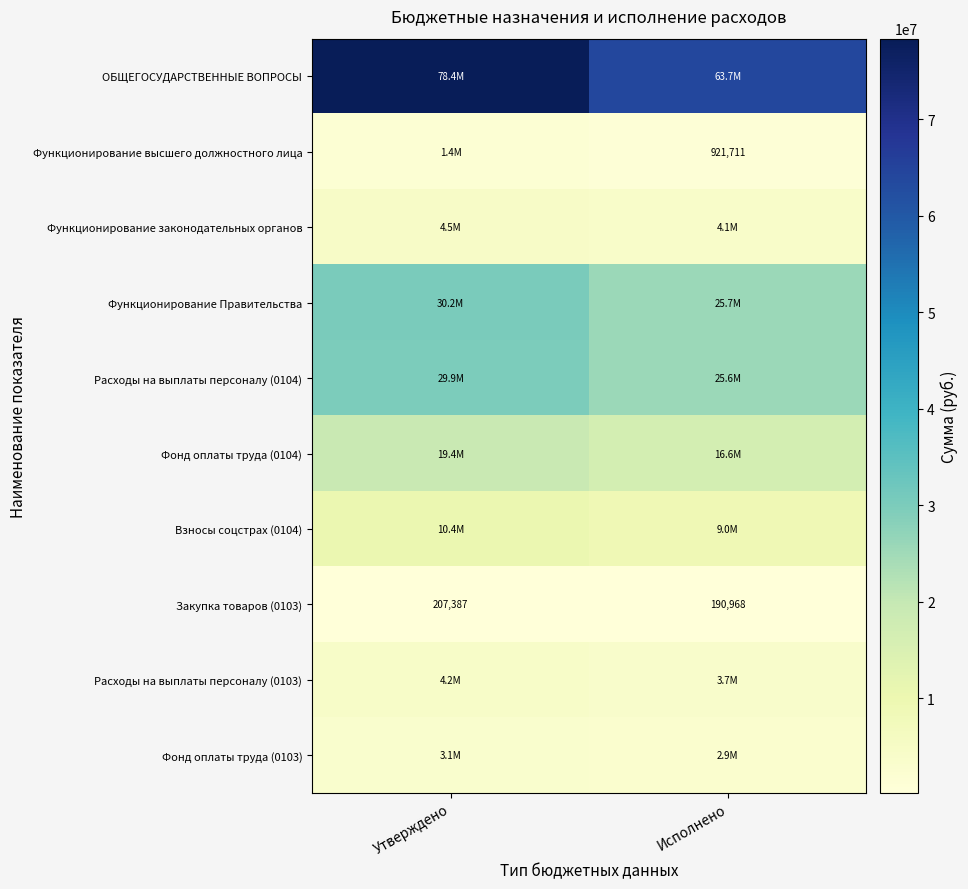

List the labels in order of Закупка товаров (0103) value, smallest first.

Исполнено, Утверждено